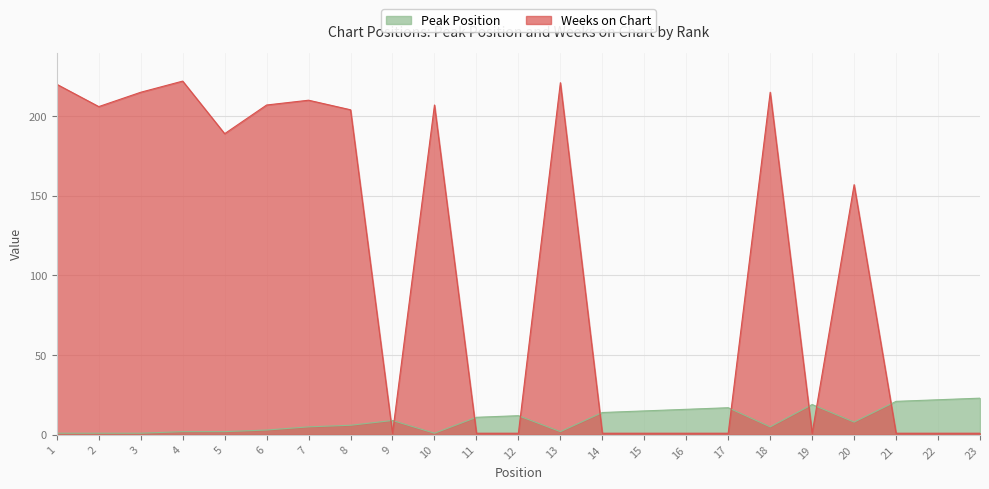

Is it true that Weeks on Chart equals 207 at 6?

True